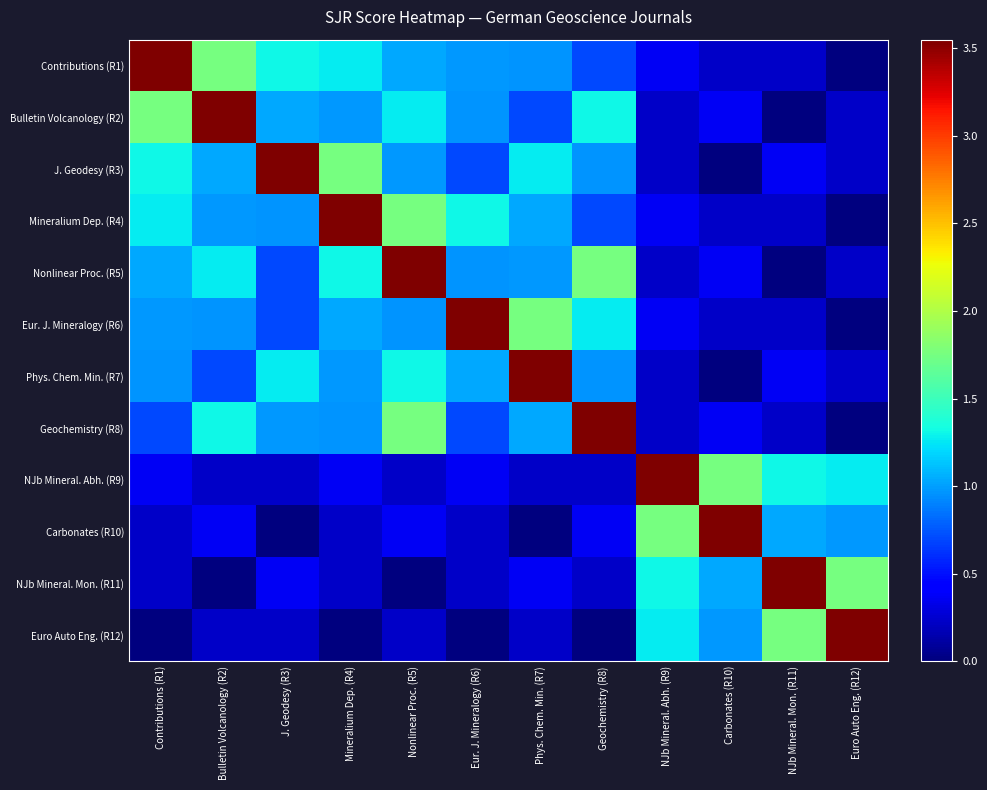

At which category does the chart reach its minimum across all series?

Euro Auto Eng. (R12)